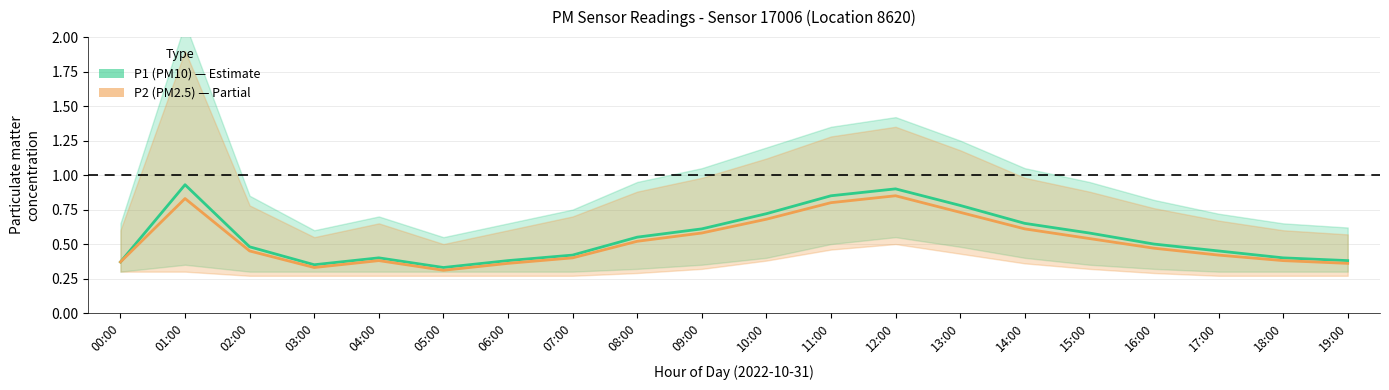

True or false: P2 (PM2.5) and P1 (PM10) cross at least once.

False